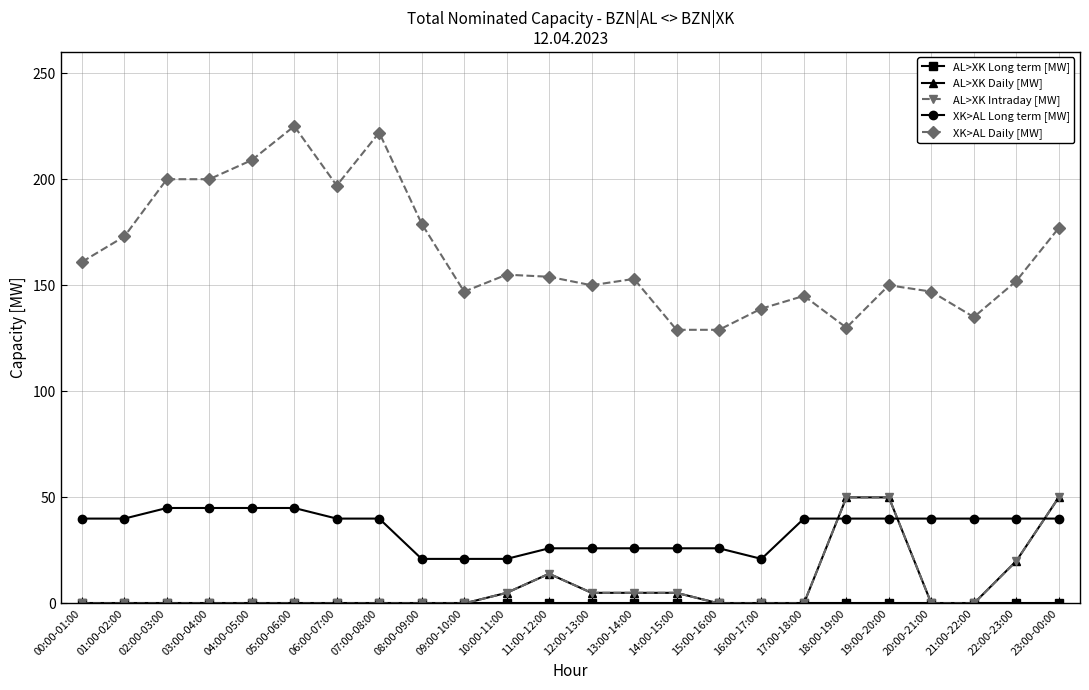

How many values in AL>XK Intraday [MW] are above zero?

9